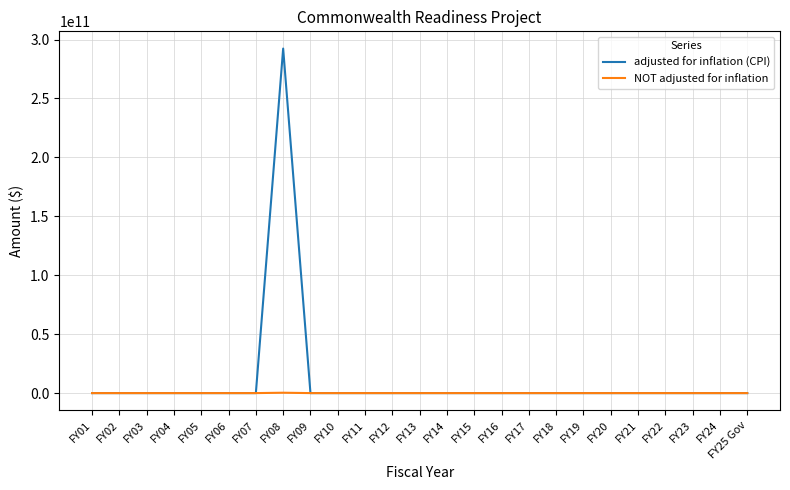

Which series has the widest spread of values?

adjusted for inflation (CPI)